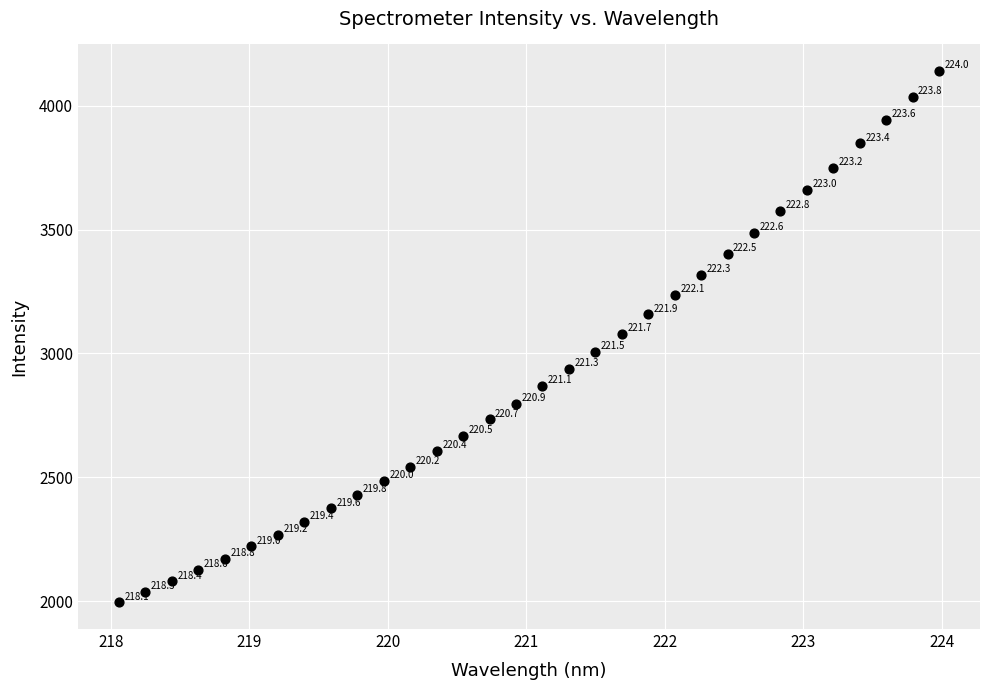

What Y value in the scatter plot is closest to 3067?

3078.2